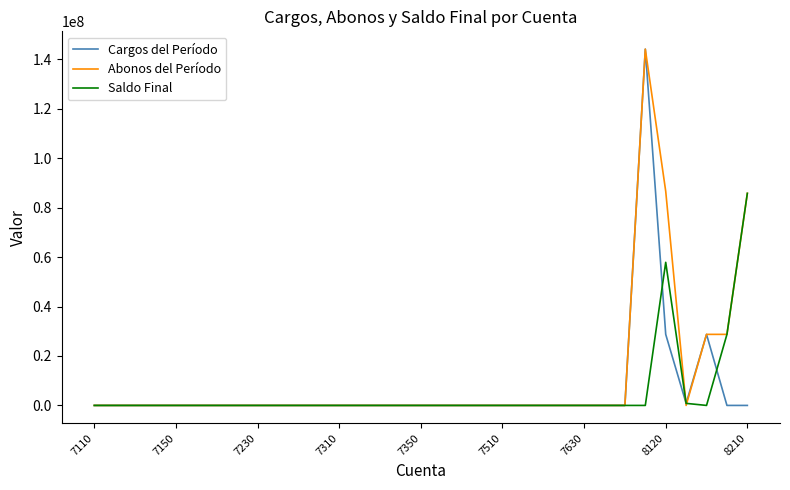

What is the maximum value shown in the chart?

144075940.9